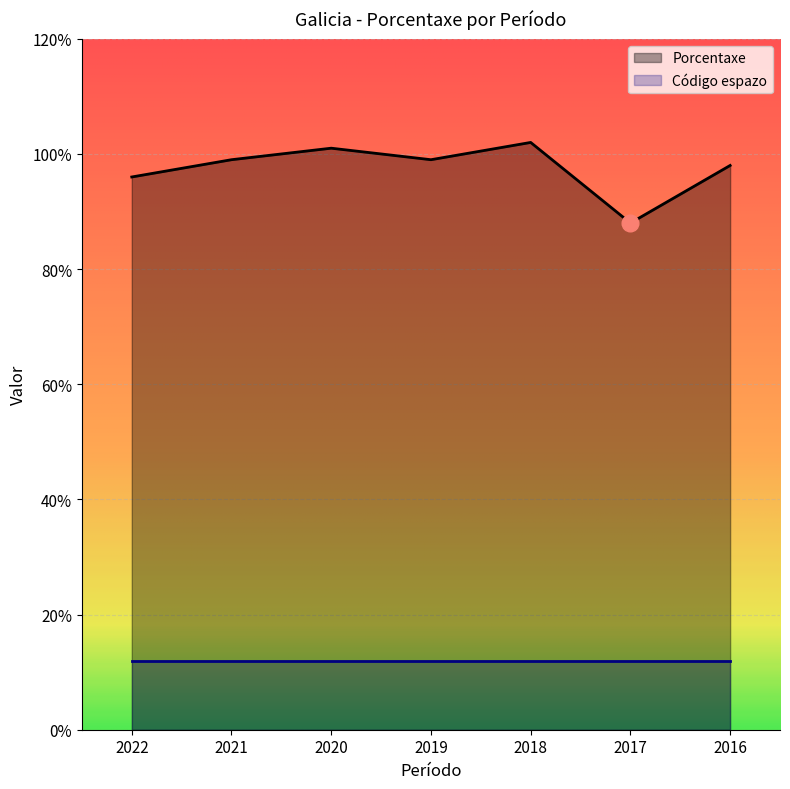

What is the minimum value shown in the chart?

12